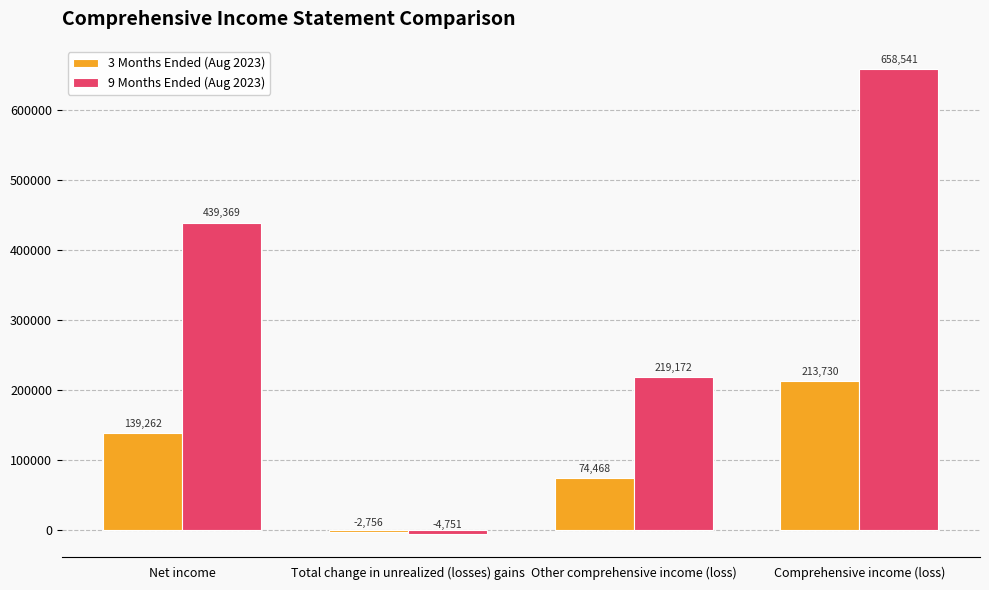

What is the sum of all 3 Months Ended (Aug 2023) values?

424704